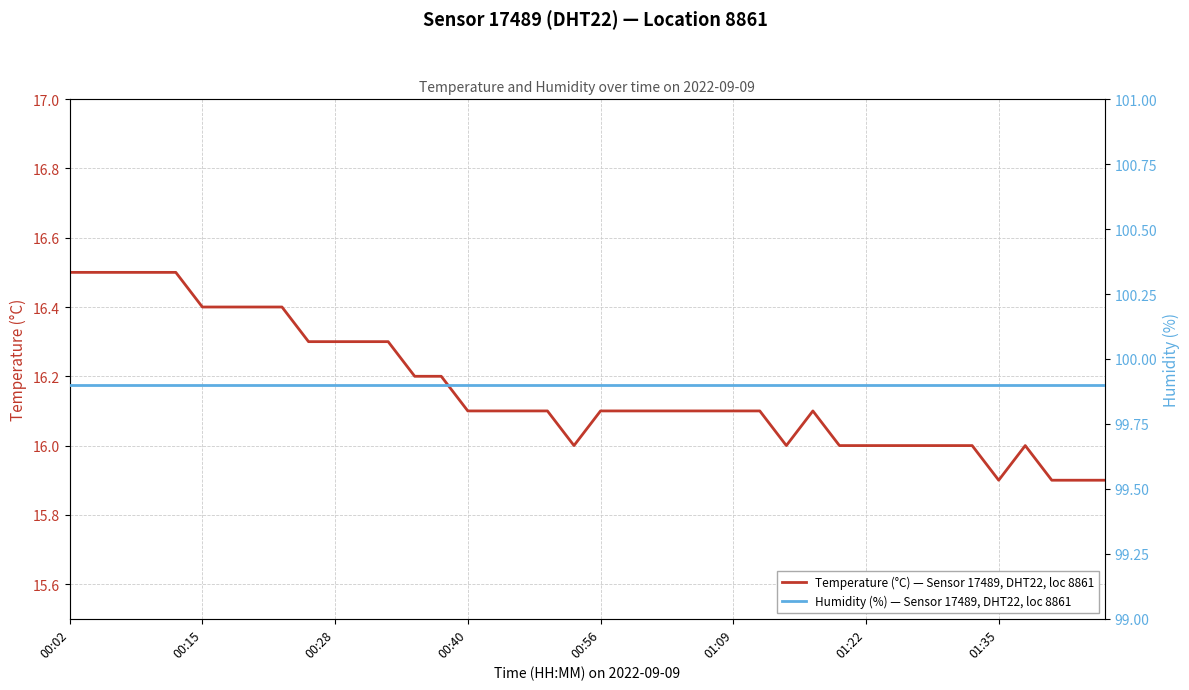

What is the minimum value shown in the chart?

15.9